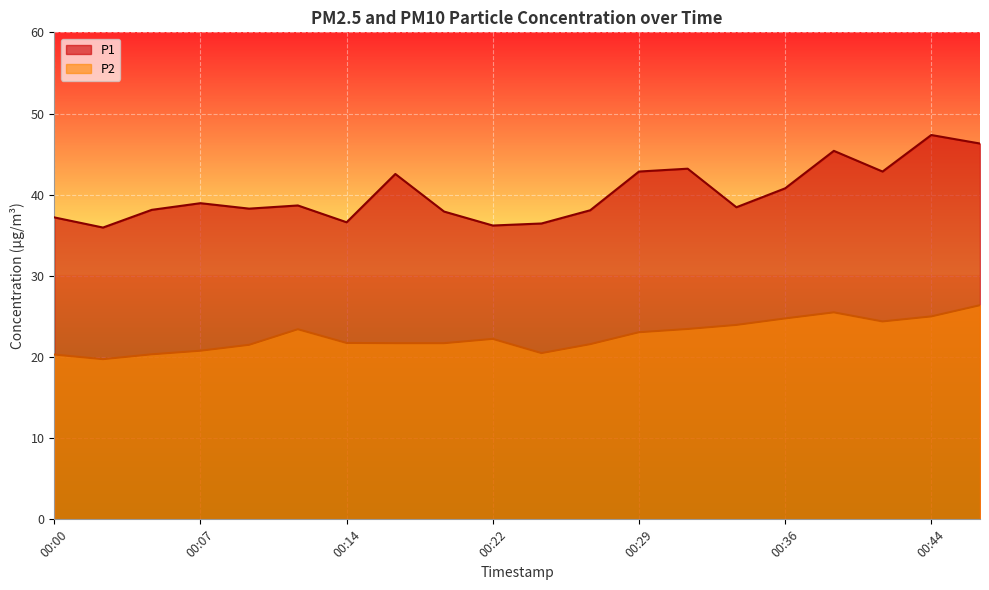

List the labels in order of P1 value, smallest first.

00:02, 00:22, 00:24, 00:14, 00:00, 00:19, 00:27, 00:05, 00:10, 00:34, 00:12, 00:07, 00:36, 00:17, 00:29, 00:41, 00:31, 00:39, 00:46, 00:44